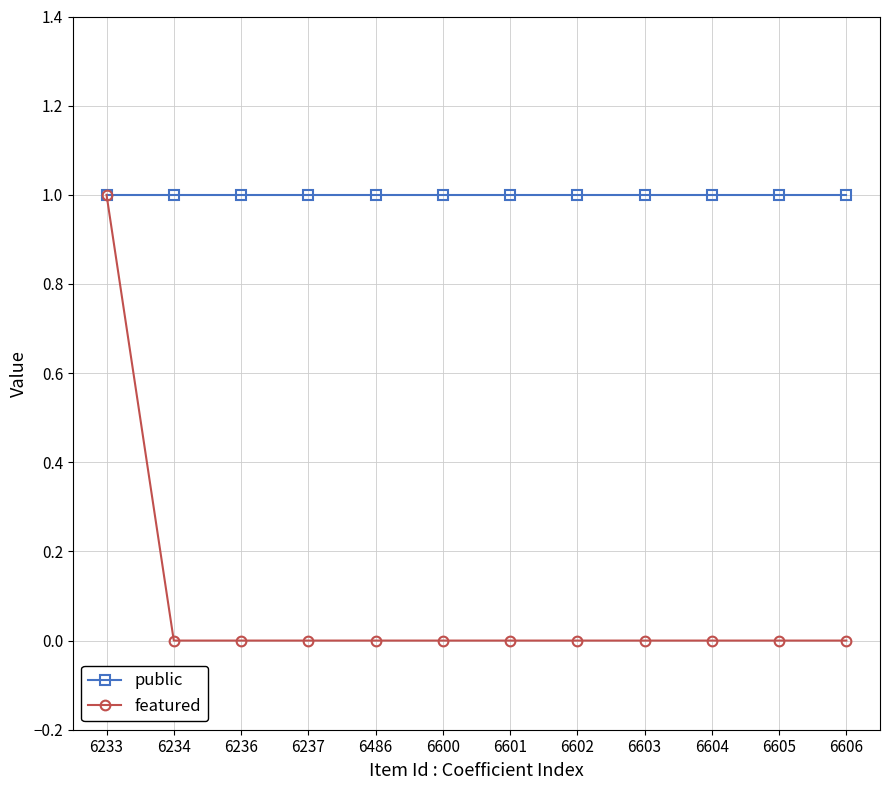

What is the value of the public point at the 2nd from the left?

1